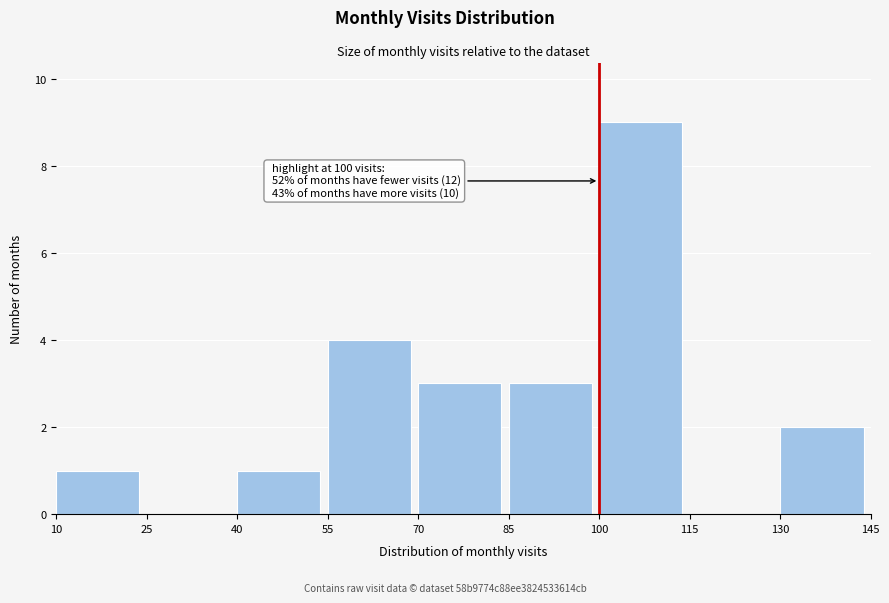

Over which range of the x-axis is the bar tallest?

100 to 115